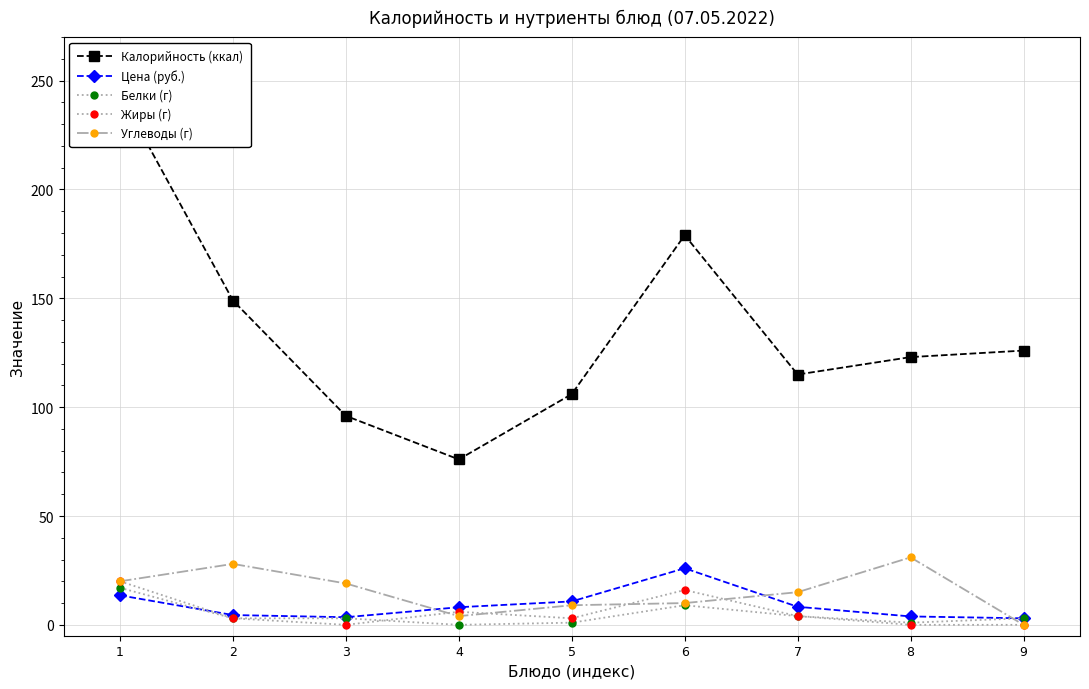

Where is the first local maximum for Цена (руб.)?

6